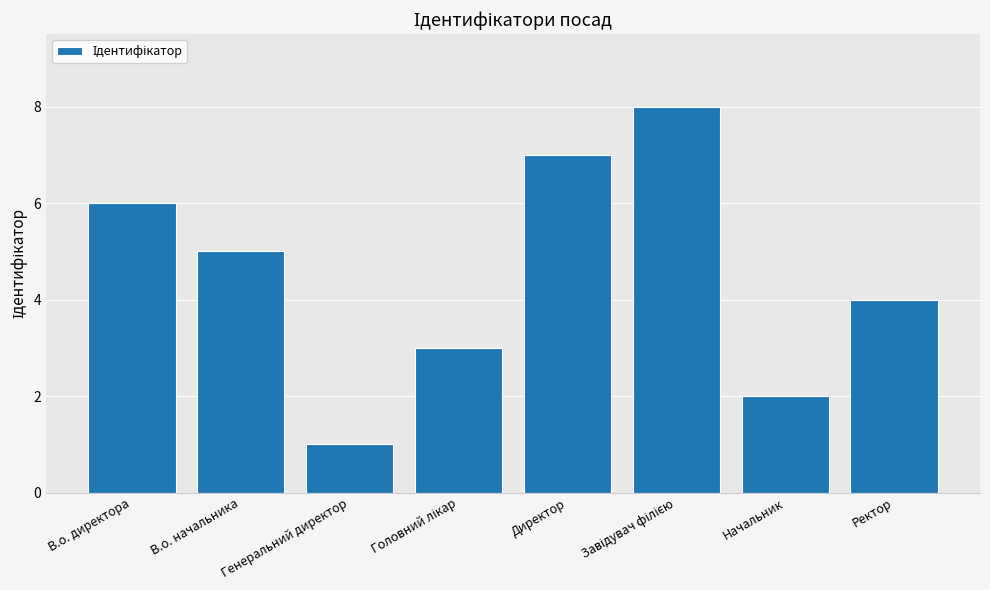

Are the bars horizontal?

No